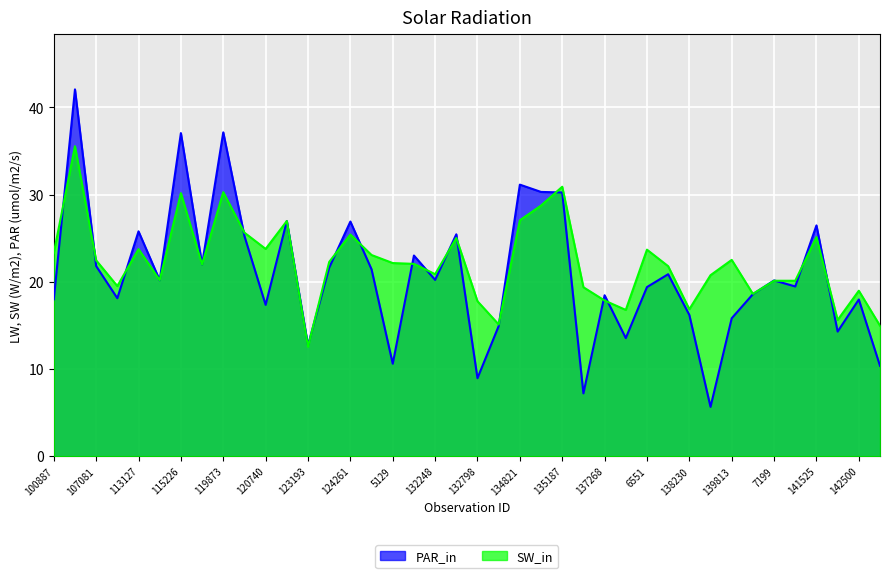

What position from the right is 137458?

13